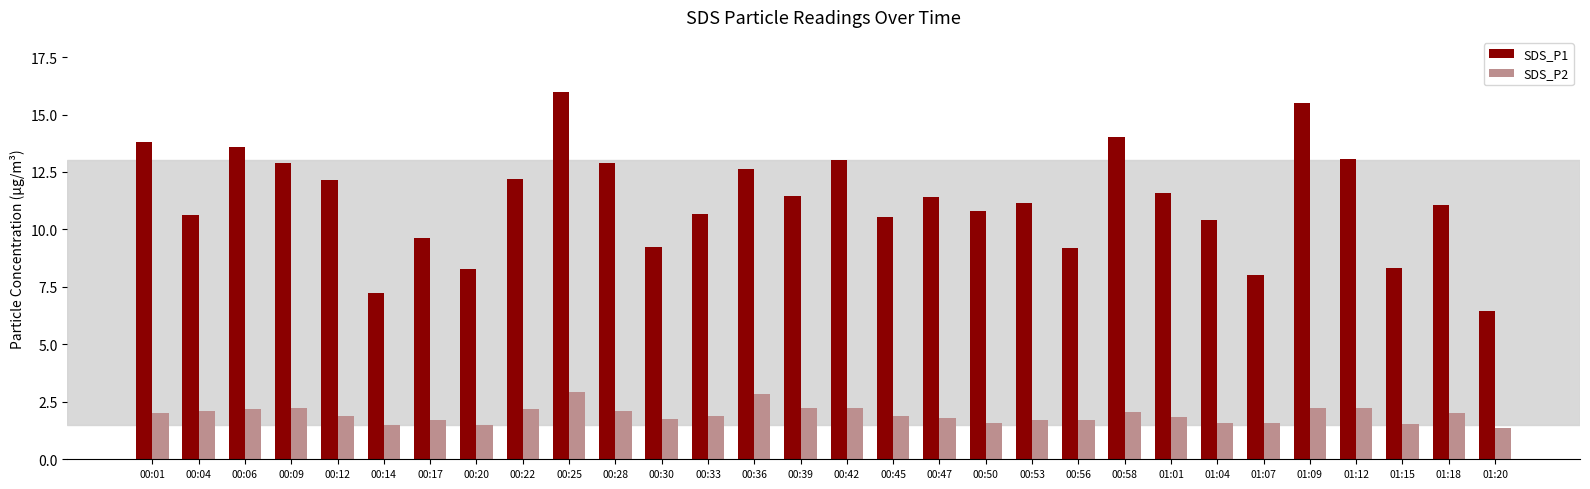

What is the maximum value for SDS_P1?

16.0